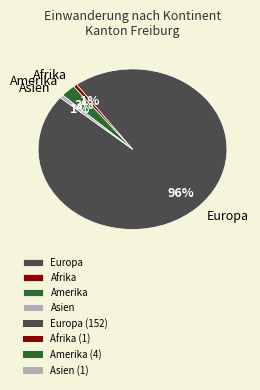

To the nearest percent, what is the average slice percentage?

25%